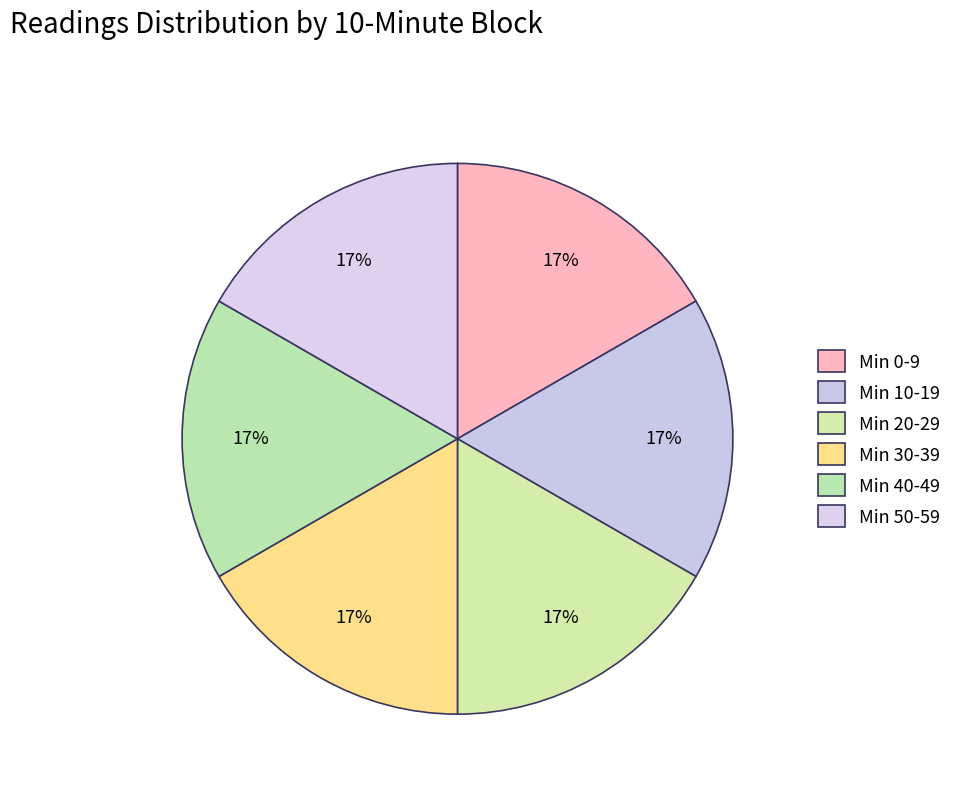

How many segments does this pie chart have?

6